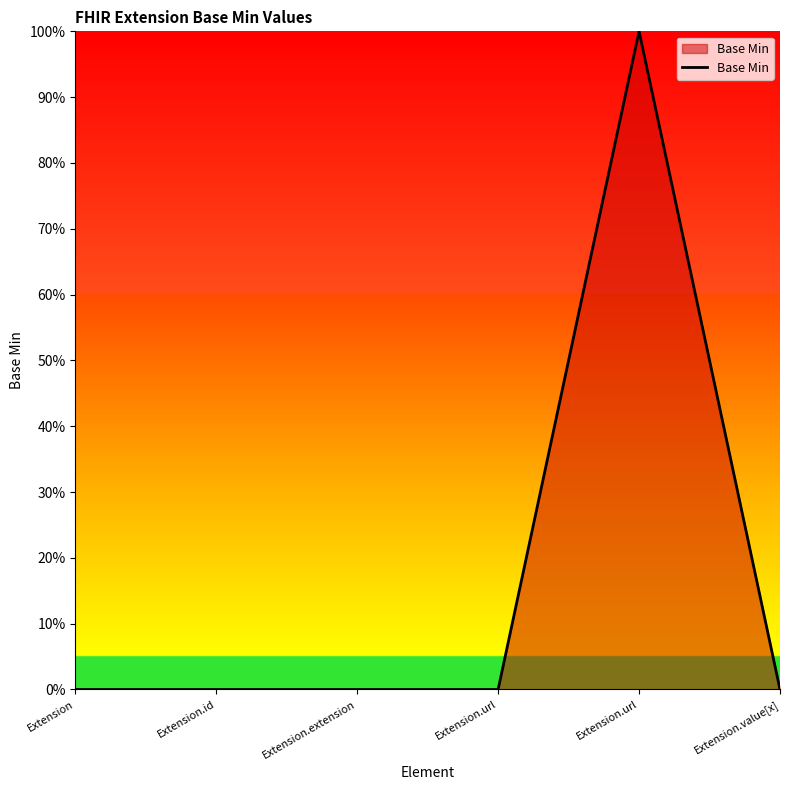

How many values are between 0 and 1?

6